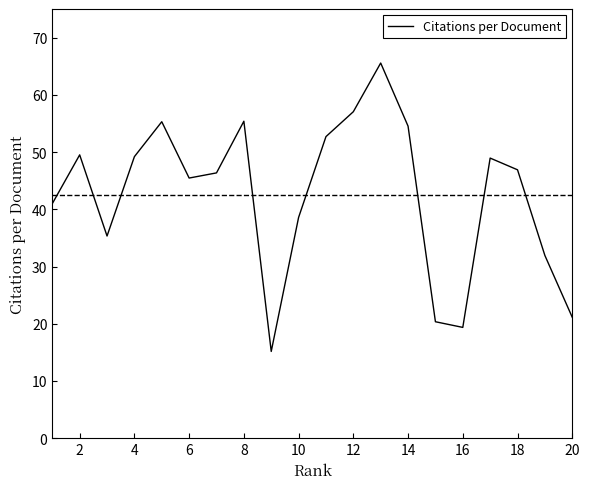

What is the smallest value displayed?

15.2